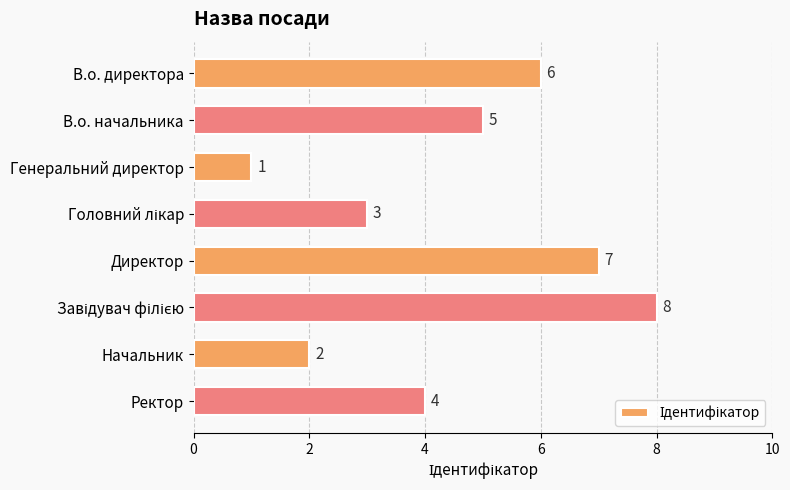

Reading top to bottom, list all the values displayed in this chart.

6	5	1	3	7	8	2	4